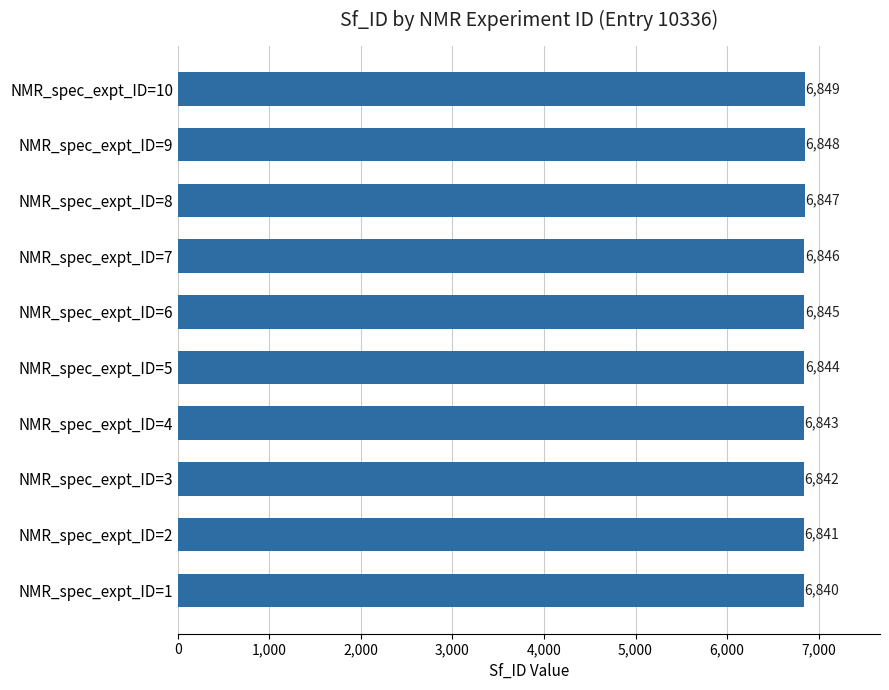

What is the ratio of the value at NMR_spec_expt_ID=1 to the value at NMR_spec_expt_ID=6?

1.0